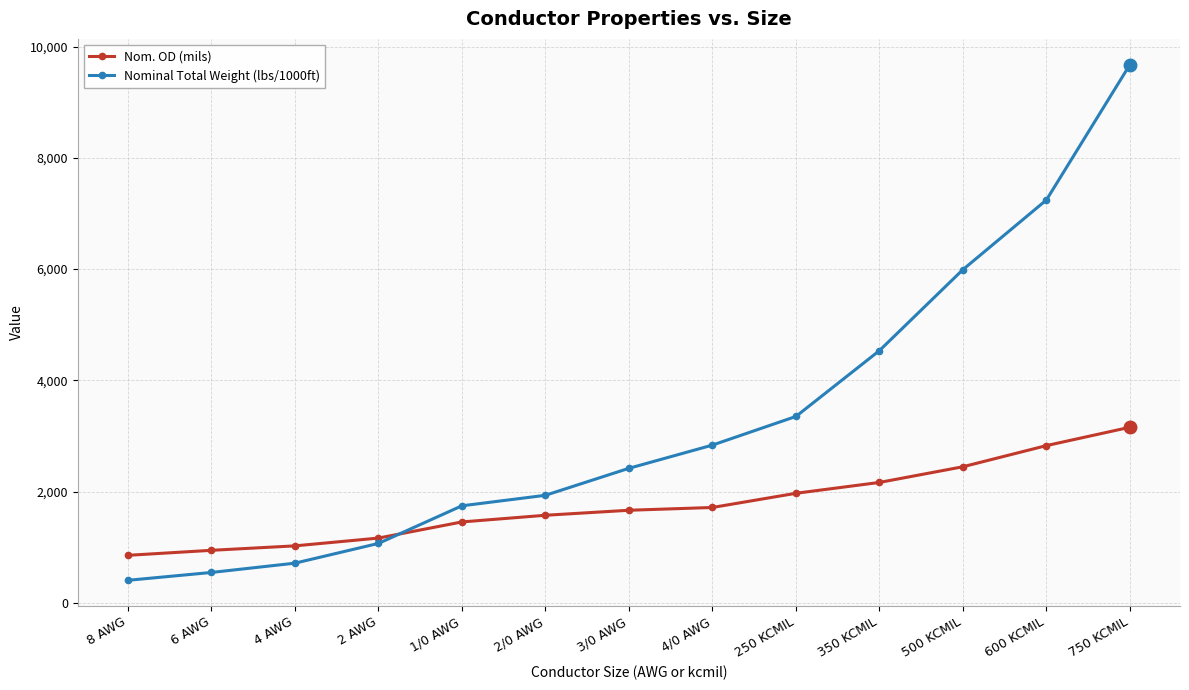

At which label does Nom. OD (mils) reach its minimum?

8 AWG